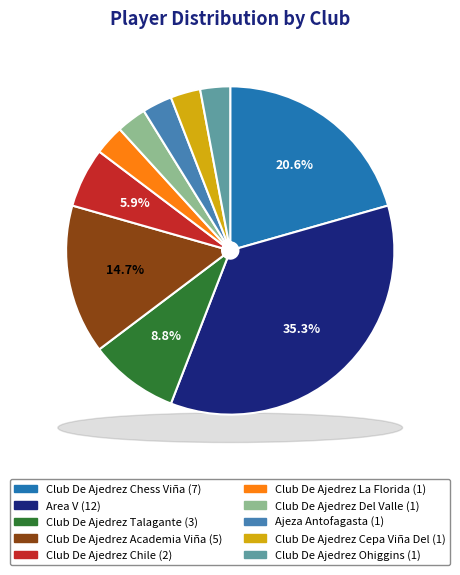

To the nearest percent, what is the combined percentage of Area V and Club De Ajedrez Cepa Viña Del?

38%